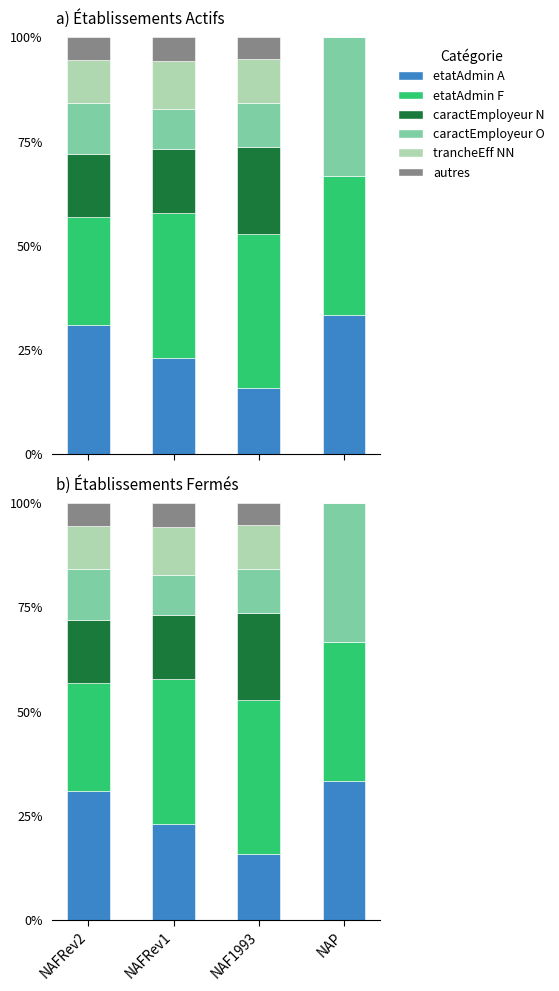

Rank the categories by autres value from lowest to highest.

NAP, NAF1993, NAFRev2, NAFRev1